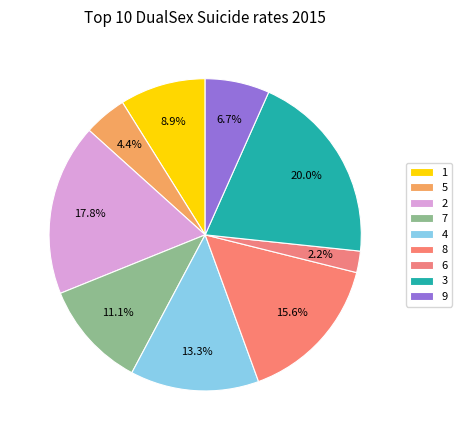

Between 1 and 3, which is larger?

3